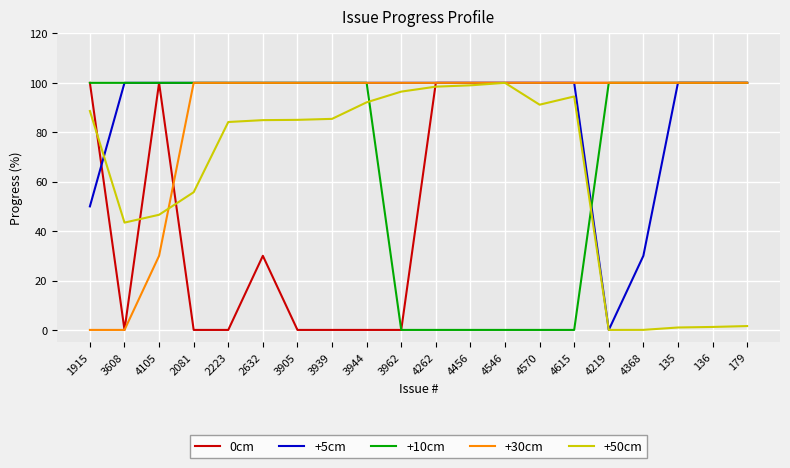

What position from the right is 2223?

16